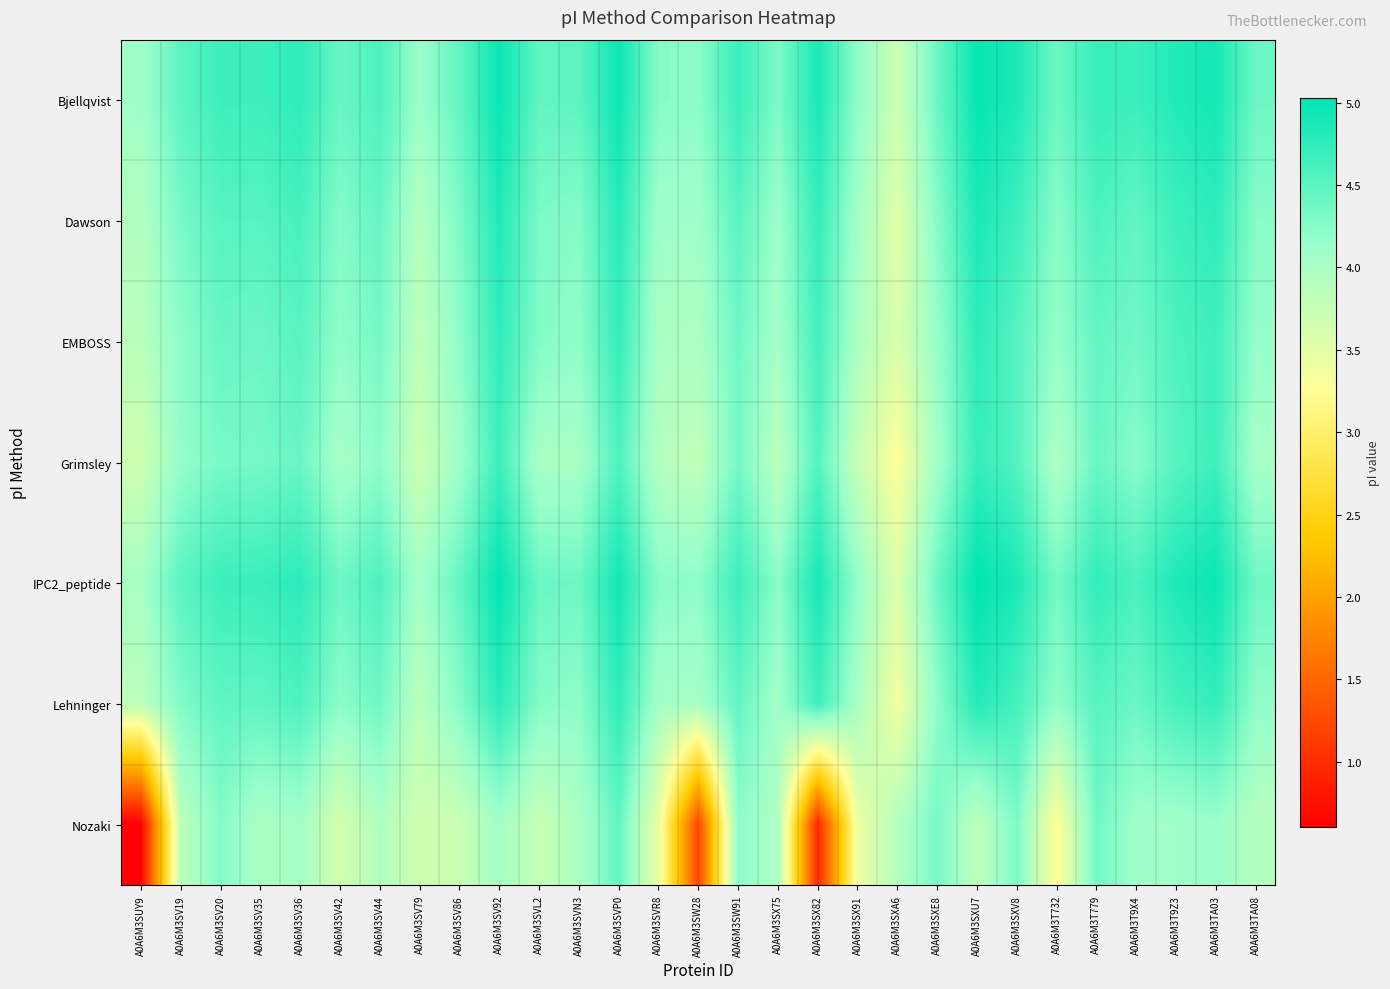

What is the greatest value displayed?

5.0